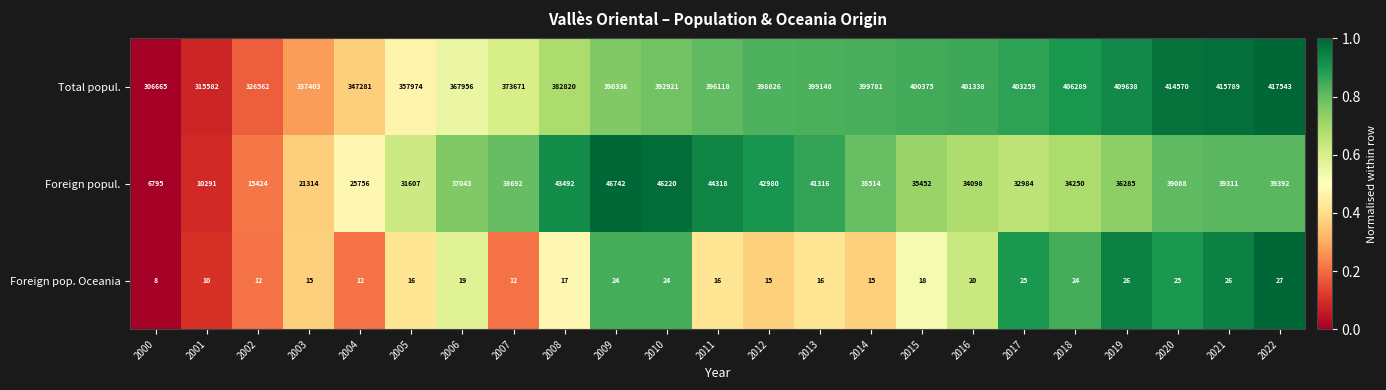

What is the difference between the Foreign popul. values at 2017 and 2012?

9996